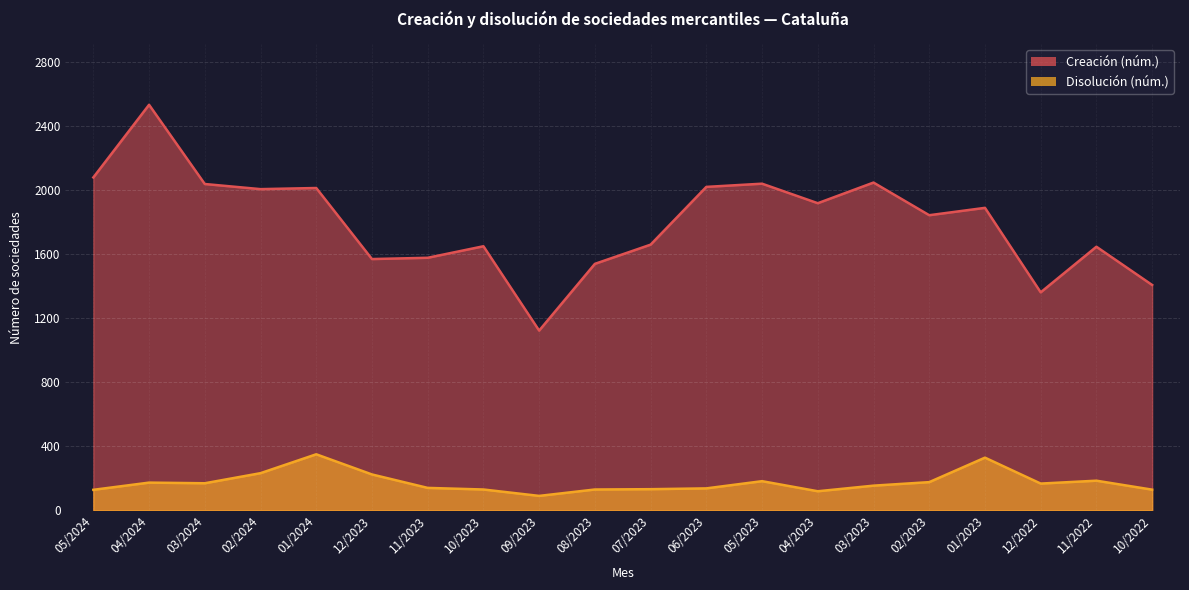

At 08/2023, list the series in order from largest to smallest.

Creación (núm.), Disolución (núm.)